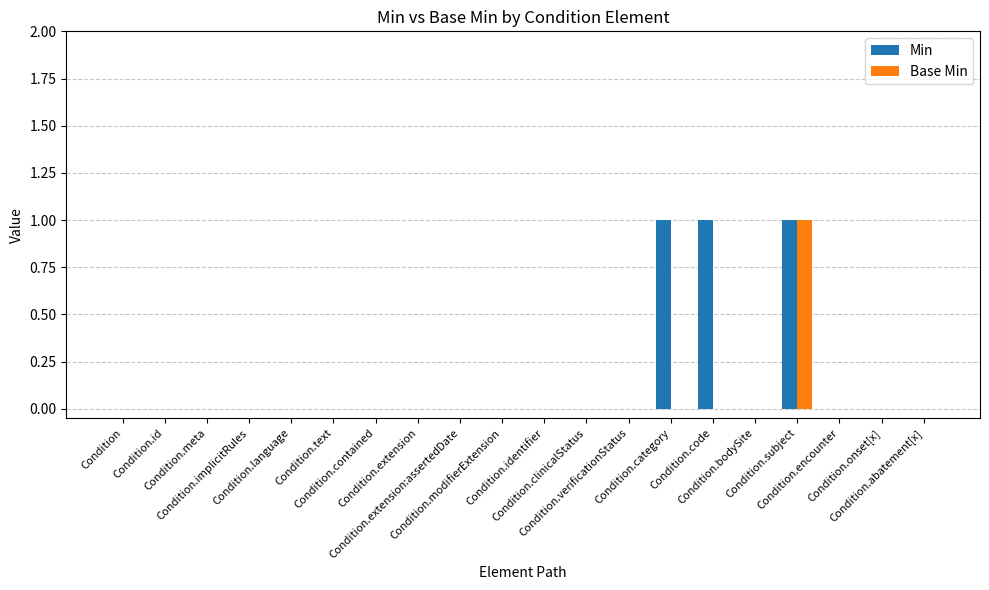

What is the sum of all Min values?

3